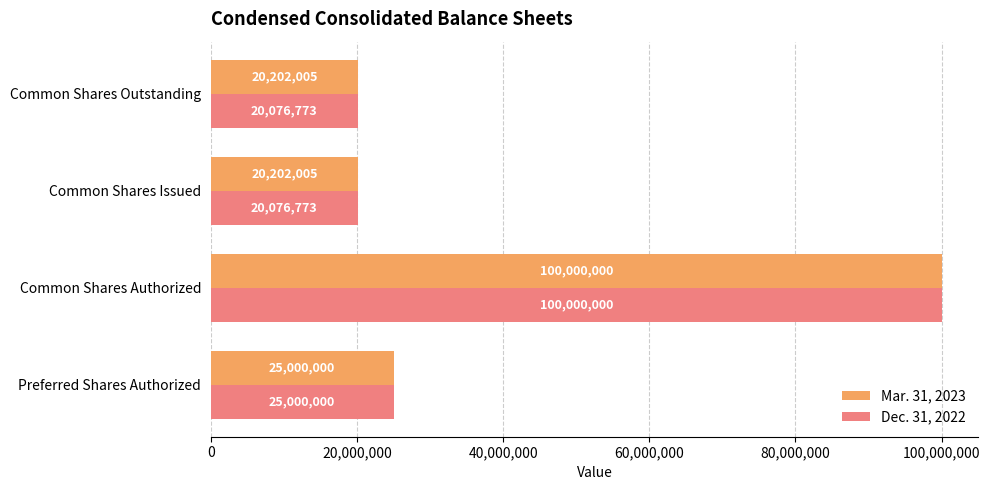

Which series has the largest total across all categories?

Mar. 31, 2023